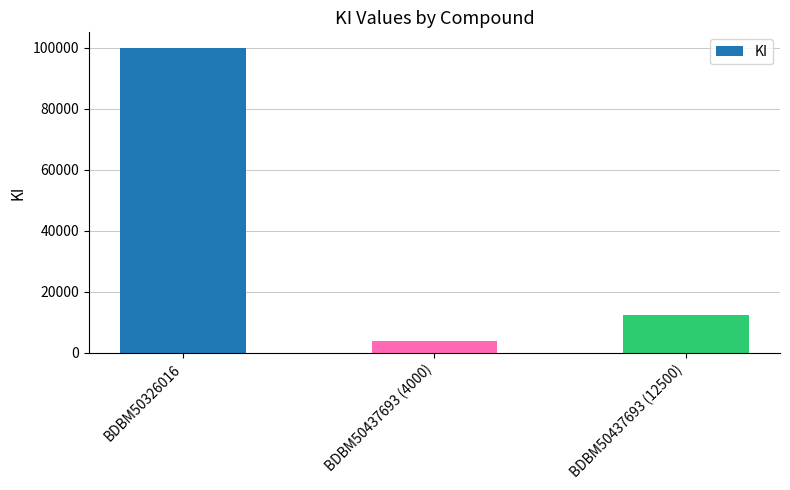

How many distinct data groups are displayed?

1